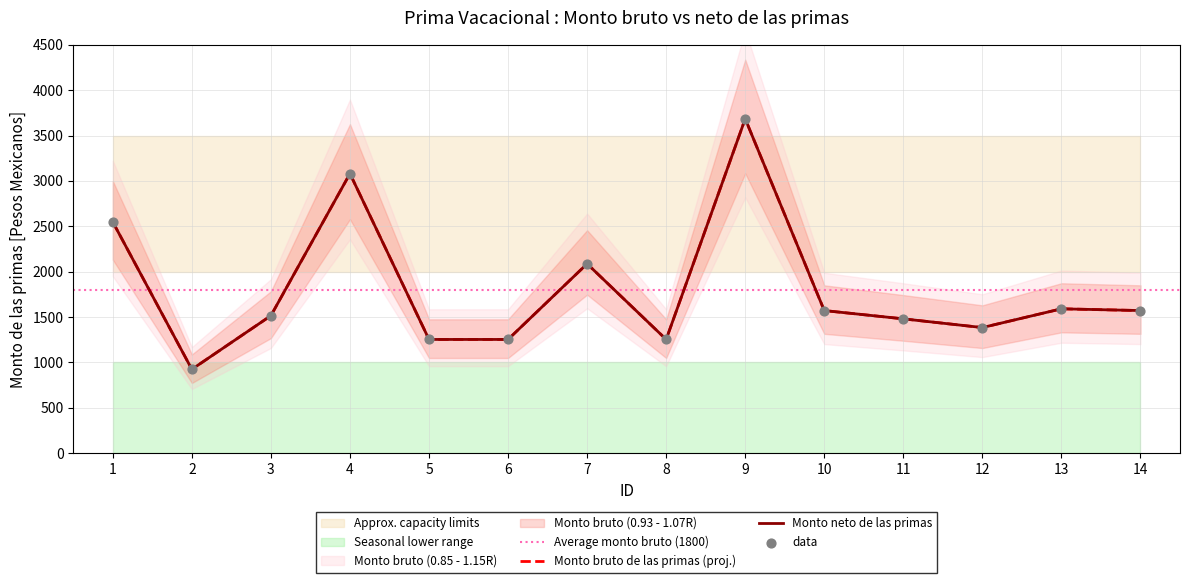

Which series has the largest total across all categories?

Monto bruto de las primas